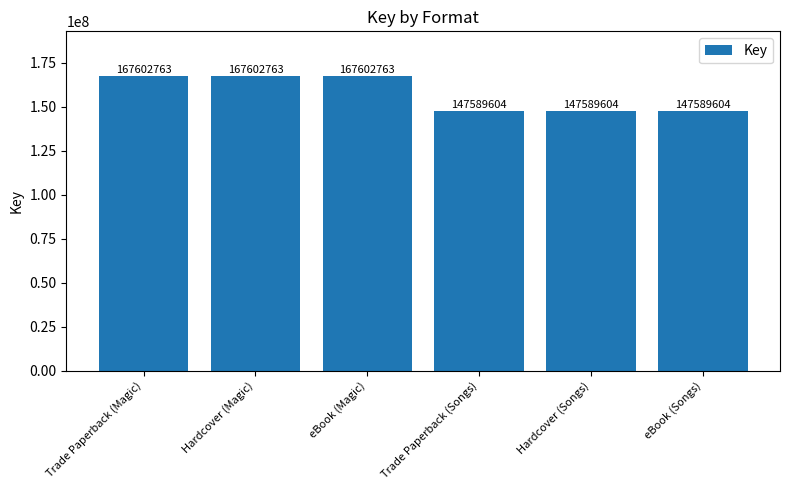

What is the maximum value shown in the chart?

167602763